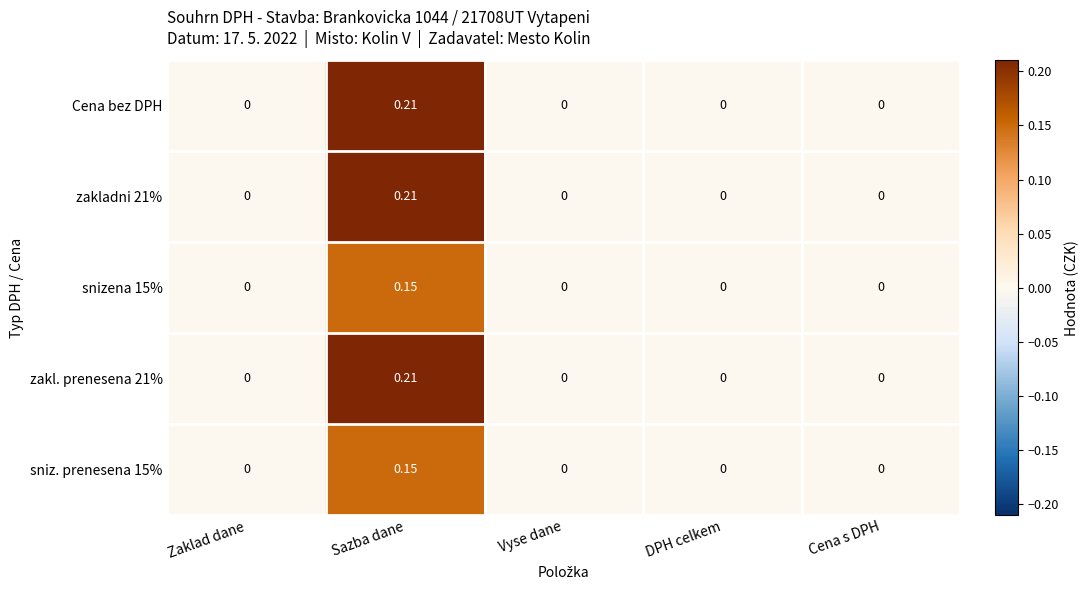

Which label corresponds to the largest value in the chart?

Sazba dane